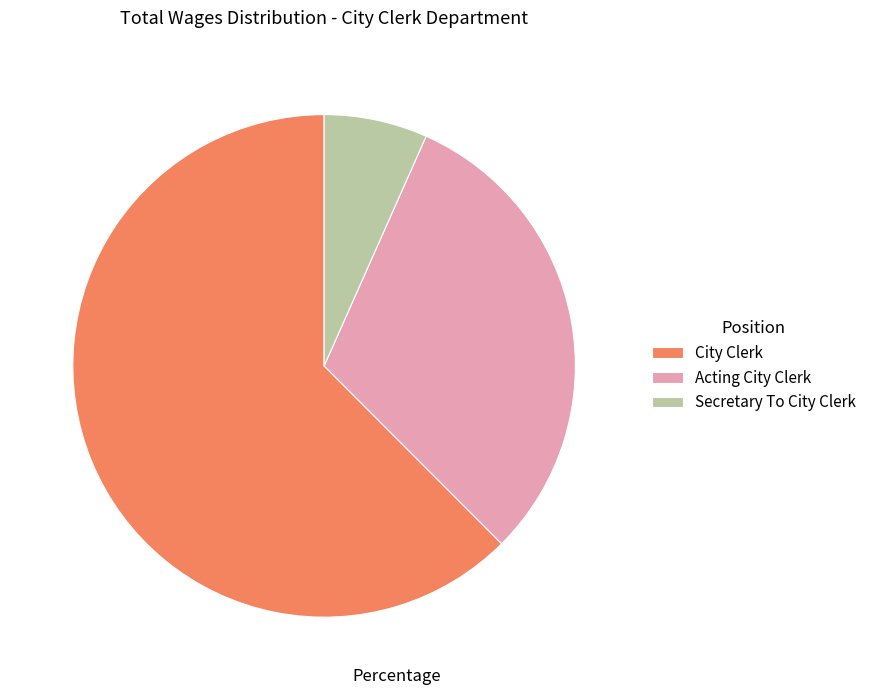

What is the ratio of the value at City Clerk to the value at Secretary To City Clerk?

9.4